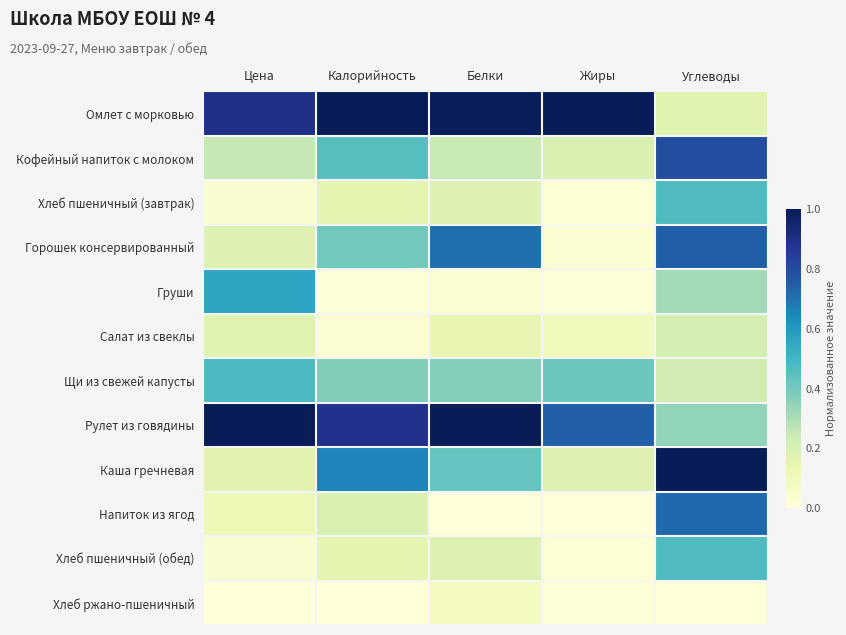

Which has a higher value, Жиры or Калорийность?

Жиры